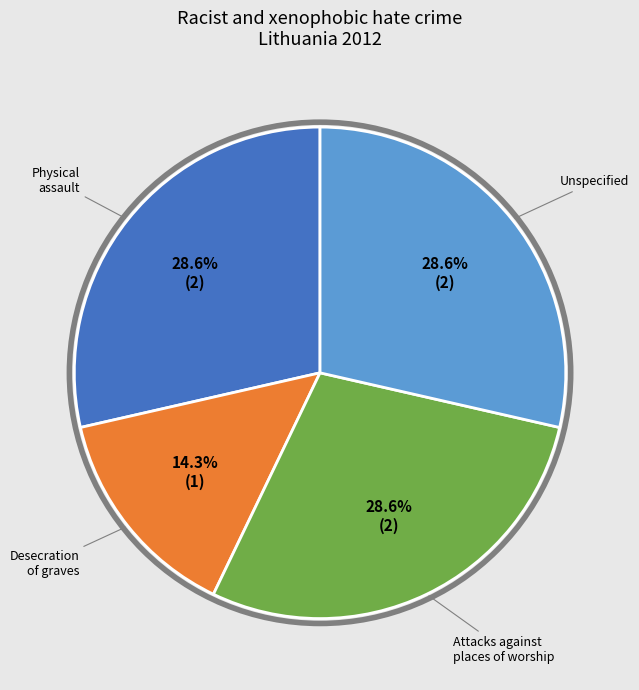

Is there any slice that represents more than half of the pie?

No